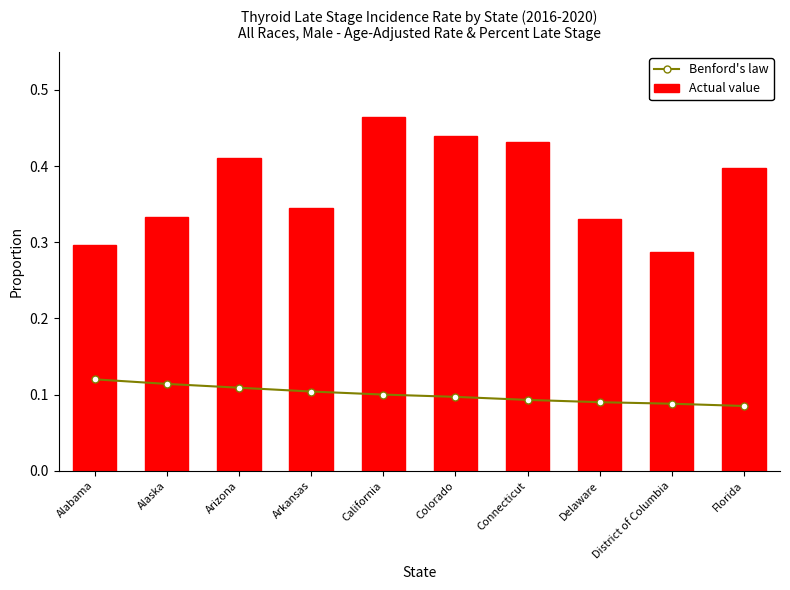

Which label corresponds to the smallest value in the chart?

Florida